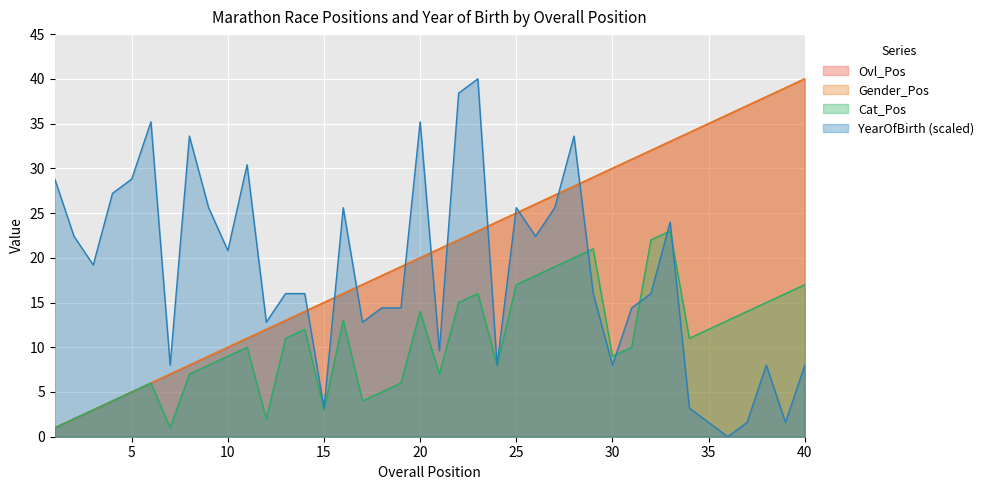

True or false: Gender_Pos and Cat_Pos cross at least once.

False